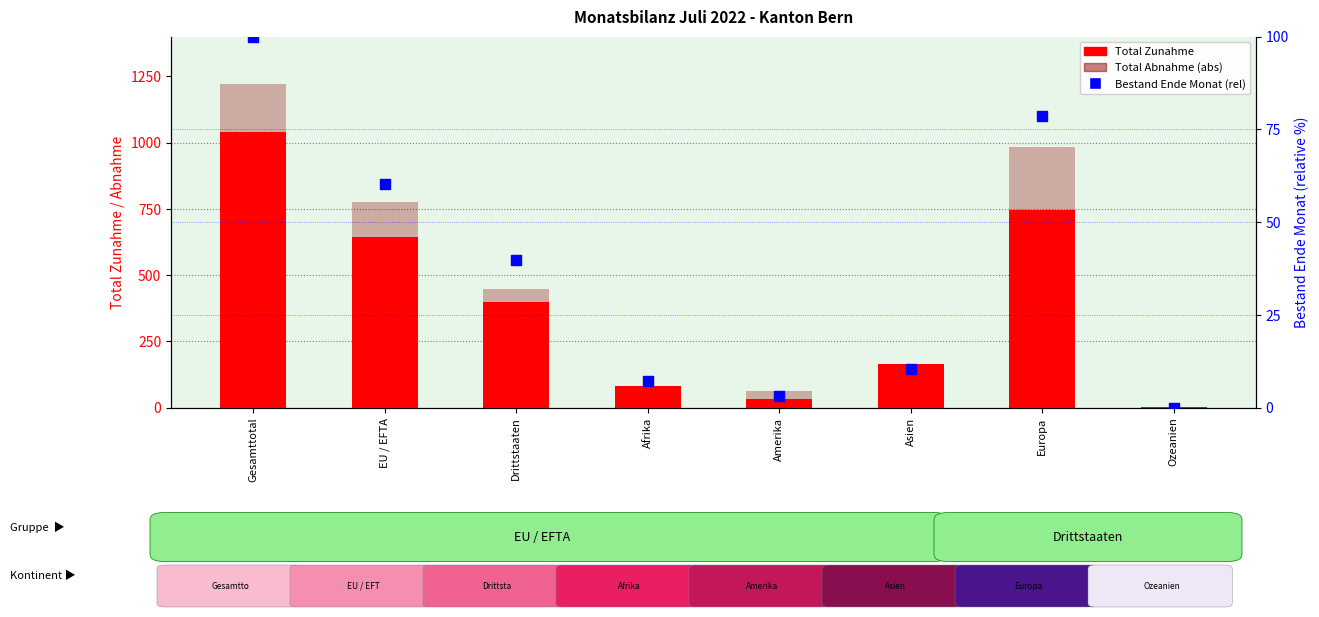

What is the total value across all series at EU / EFTA?

1476.2